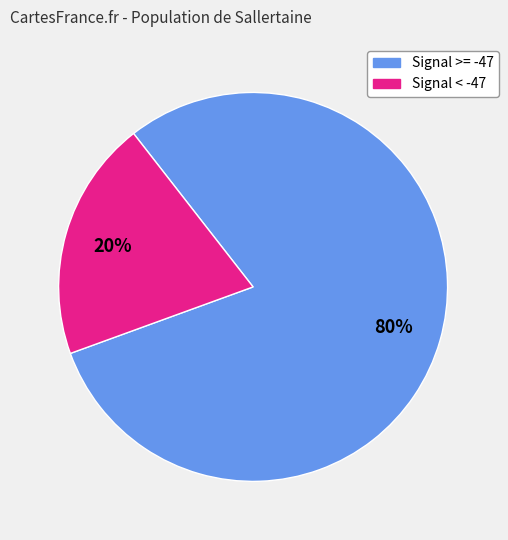

To the nearest percent, what is the average slice percentage?

50%